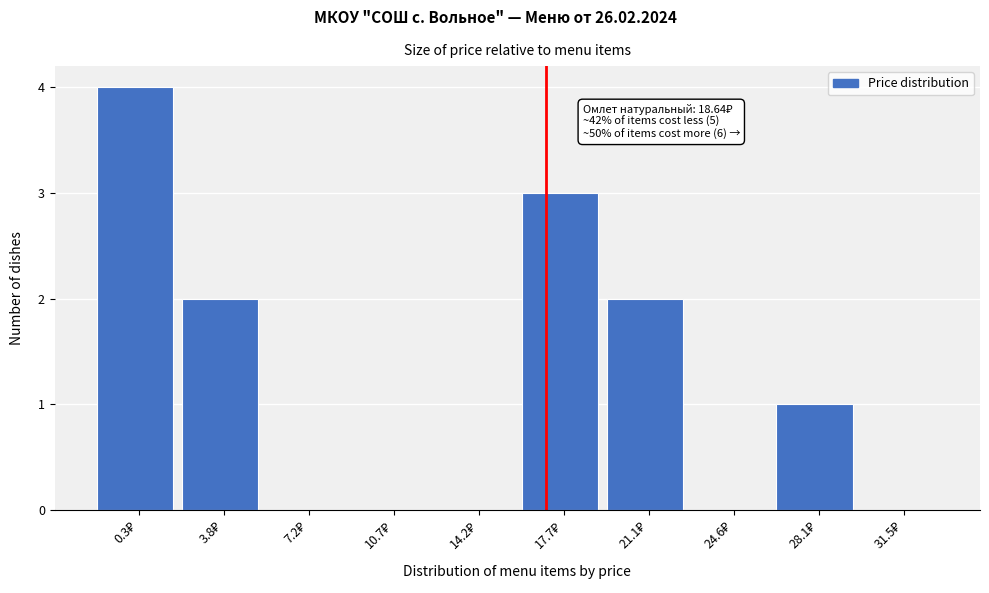

What is the maximum value shown in the chart?

4